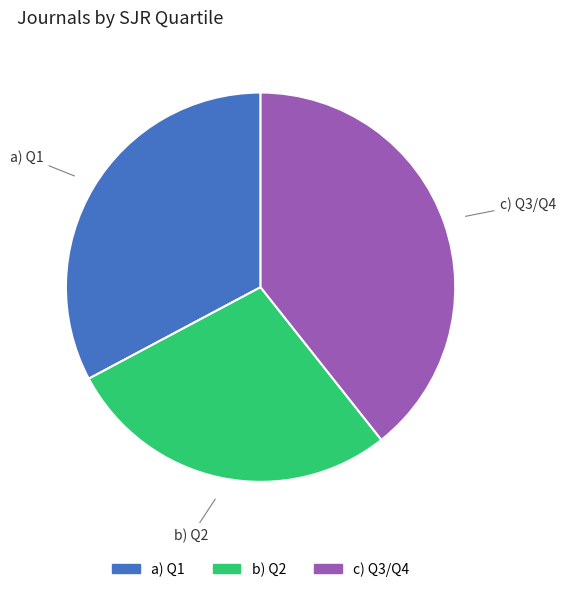

Rank the categories by value from highest to lowest.

c) Q3/Q4, a) Q1, b) Q2